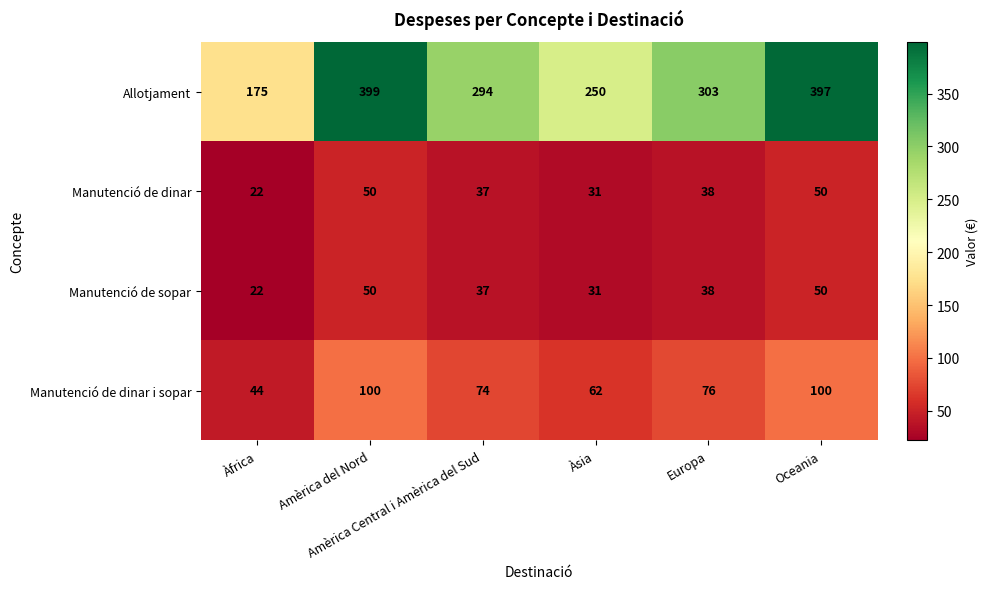

What is the sum of all Allotjament values?

1818